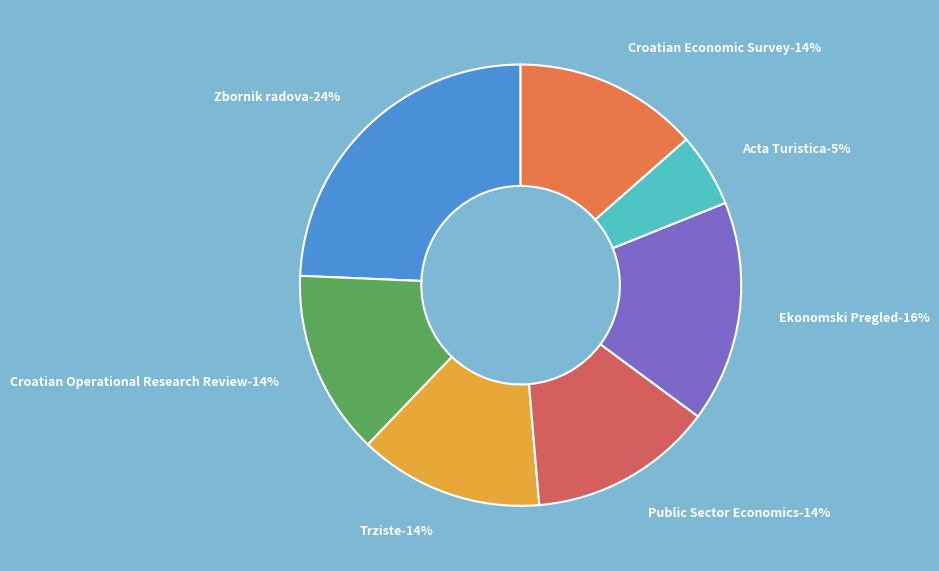

Count the number of slices in the pie.

7